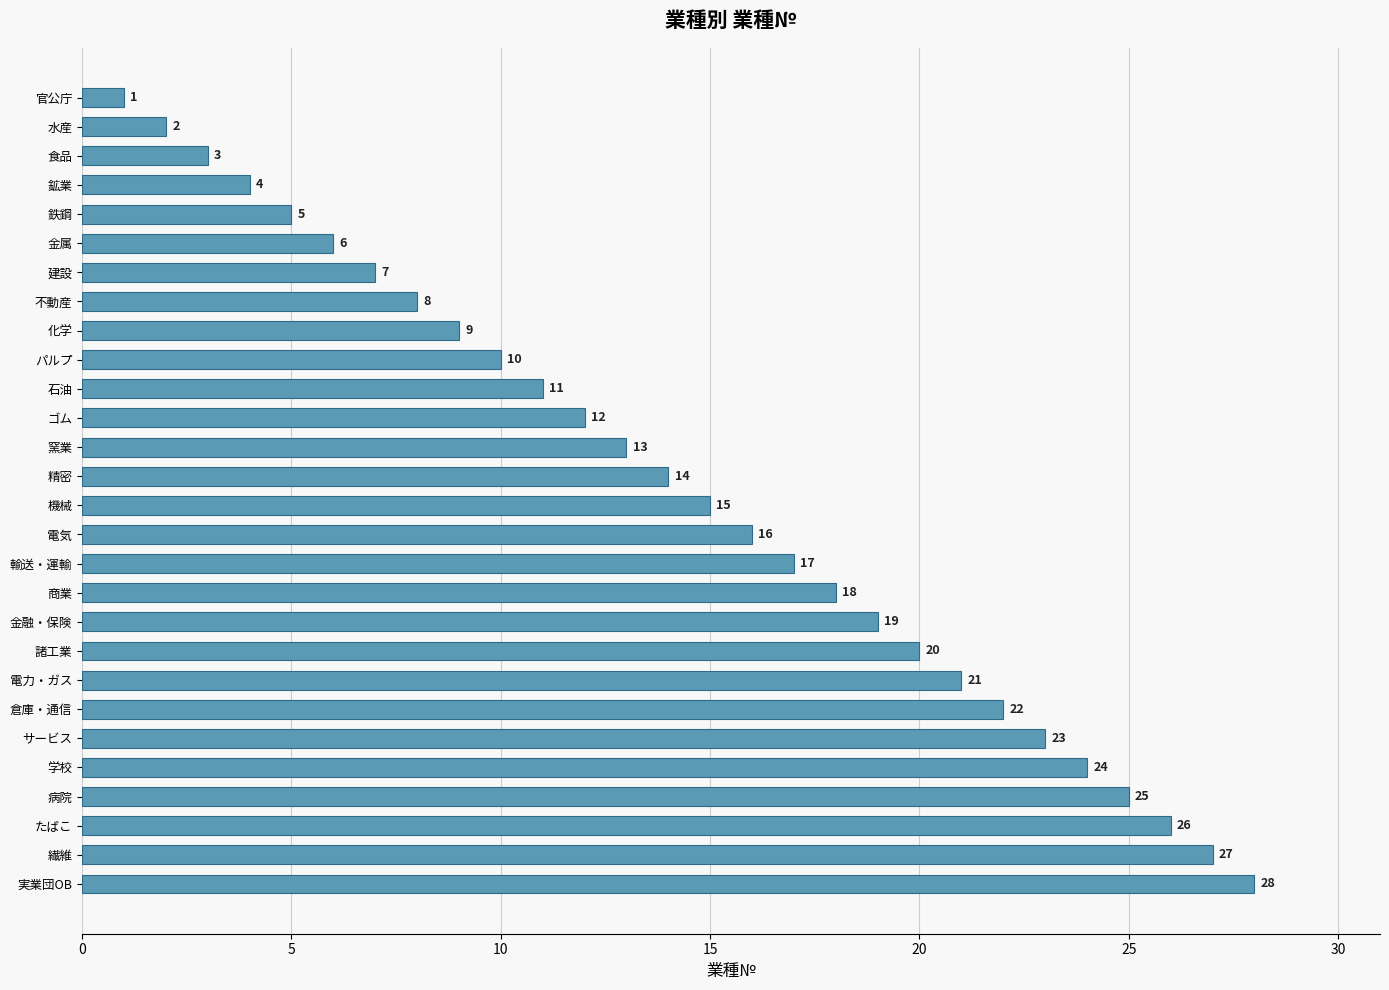

What position from the top is 不動産?

8